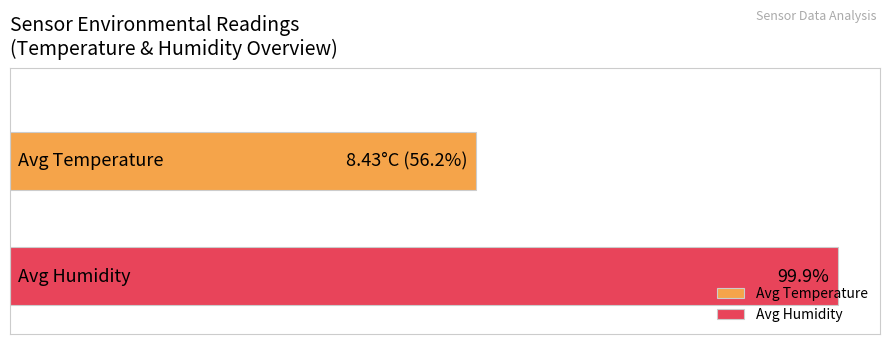

Which series has the widest spread of values?

Avg Temperature